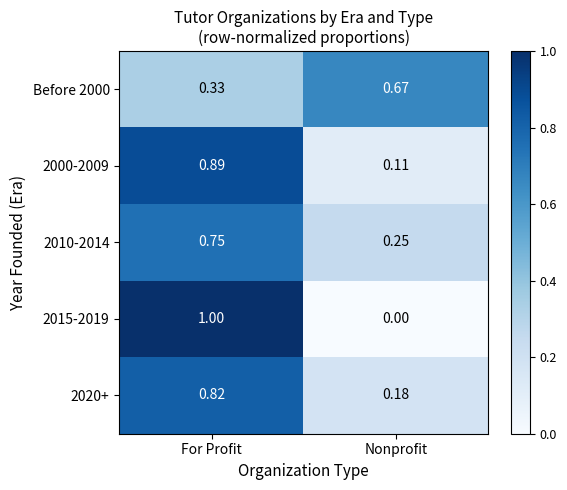

Which label corresponds to the largest value in the chart?

For Profit